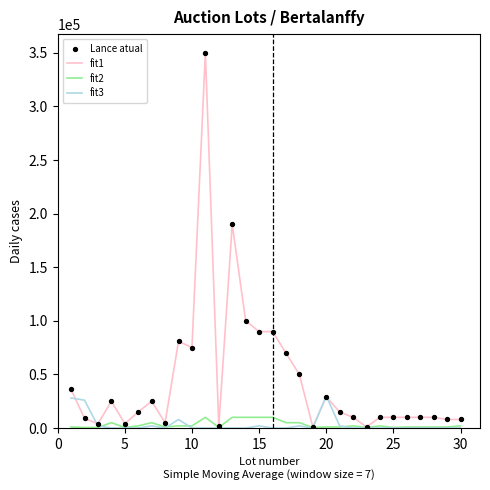

Rank the series by their maximum value, from lowest to highest.

fit2, fit3, fit1